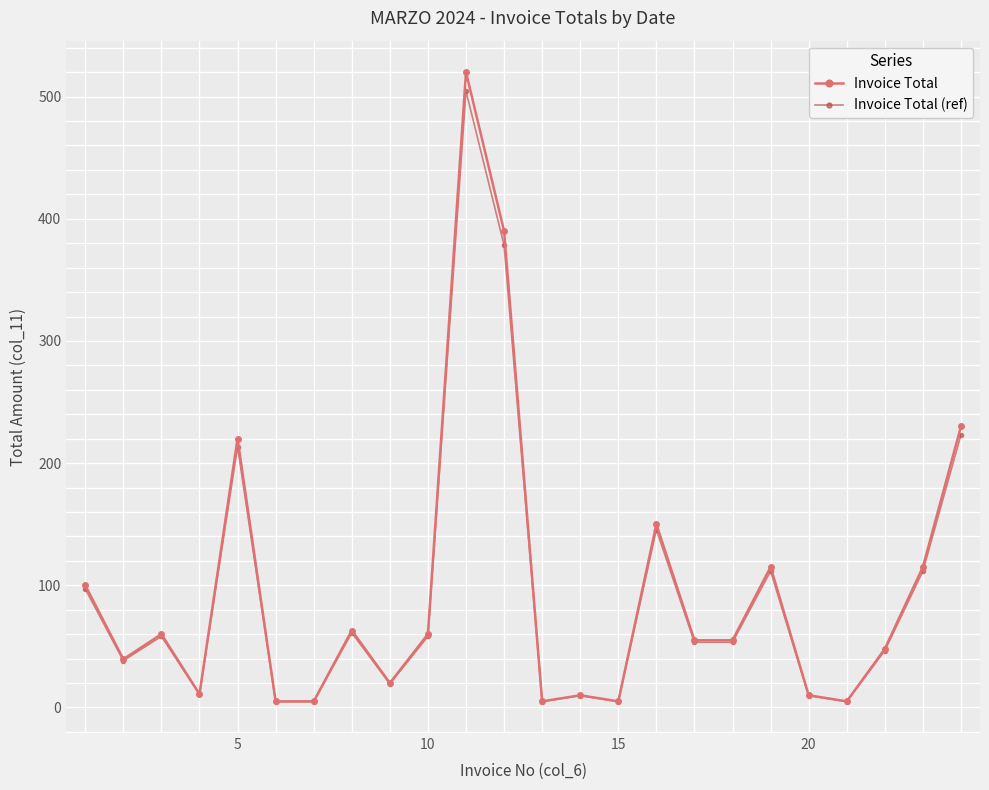

What is the value of the Invoice Total (ref) point at the 5th from the left?

213.4